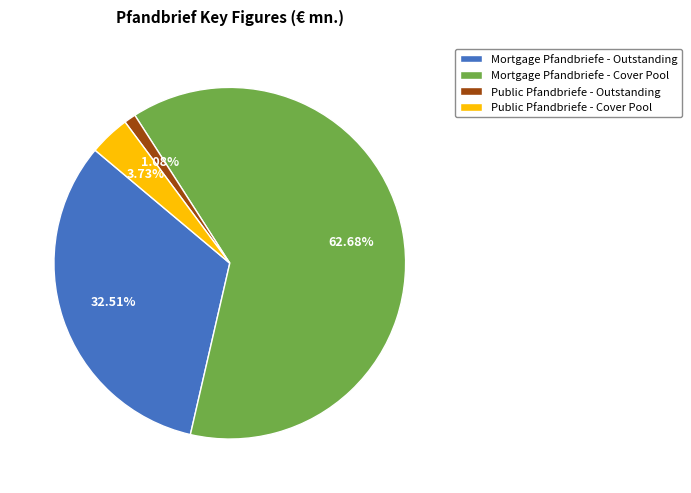

To the nearest percent, what is the combined percentage of Public Pfandbriefe - Cover Pool and Mortgage Pfandbriefe - Outstanding?

36%